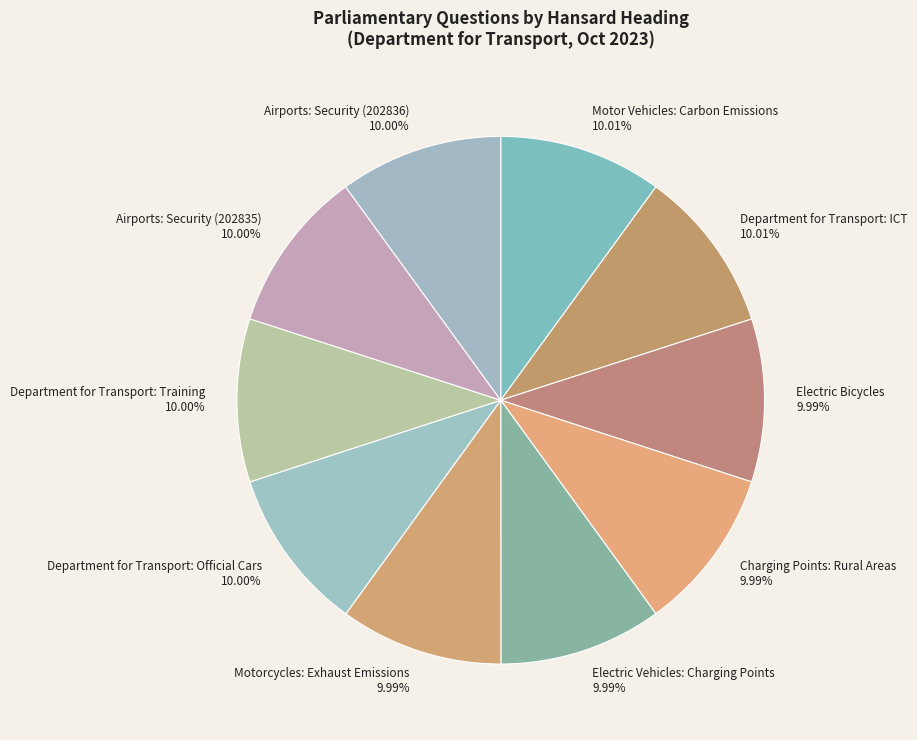

To the nearest percent, what portion does Airports: Security (202836) represent?

10%